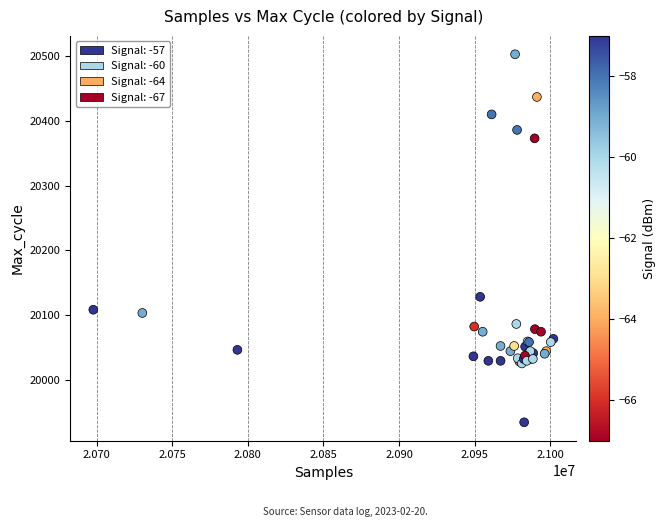

What Y value in the scatter plot is closest to 20218?

20128